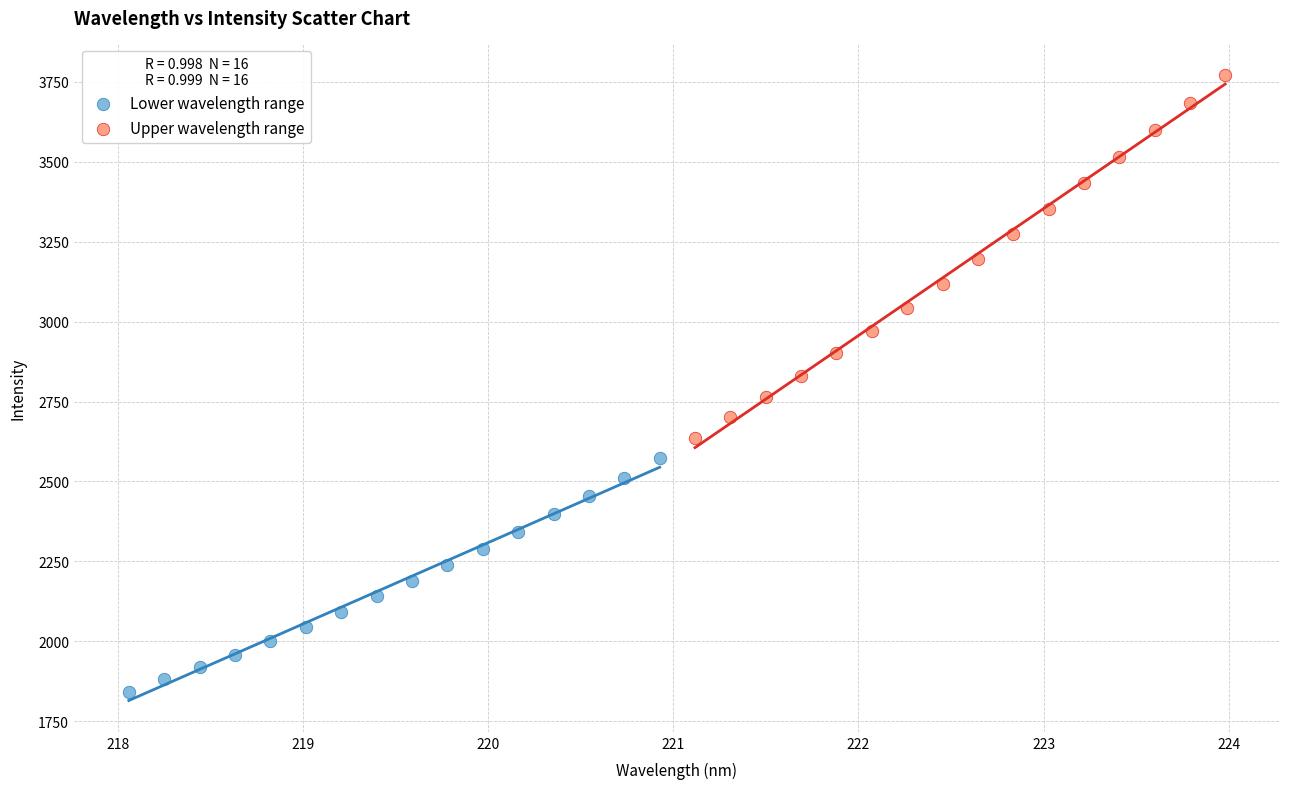

Which series reaches the minimum Y coordinate?

Lower wavelength range